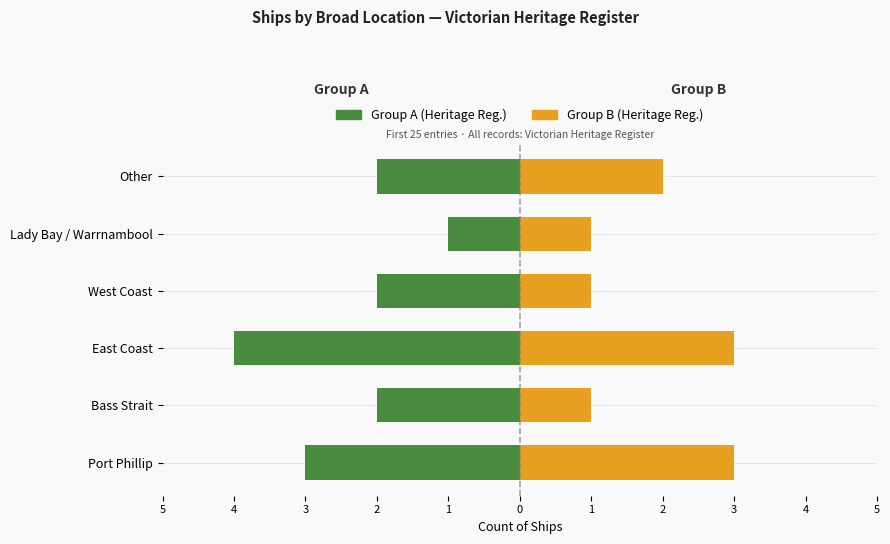

Are the bars grouped side by side (vs. stacked)?

Yes